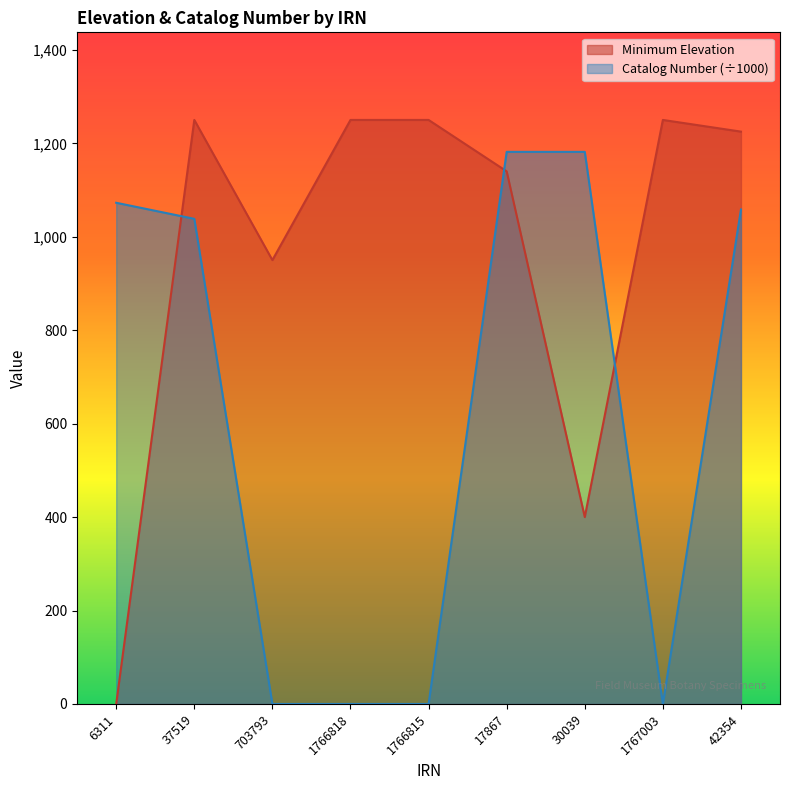

What is the value of the Catalog Number (scaled) point at the 9th from the left?

1058.3